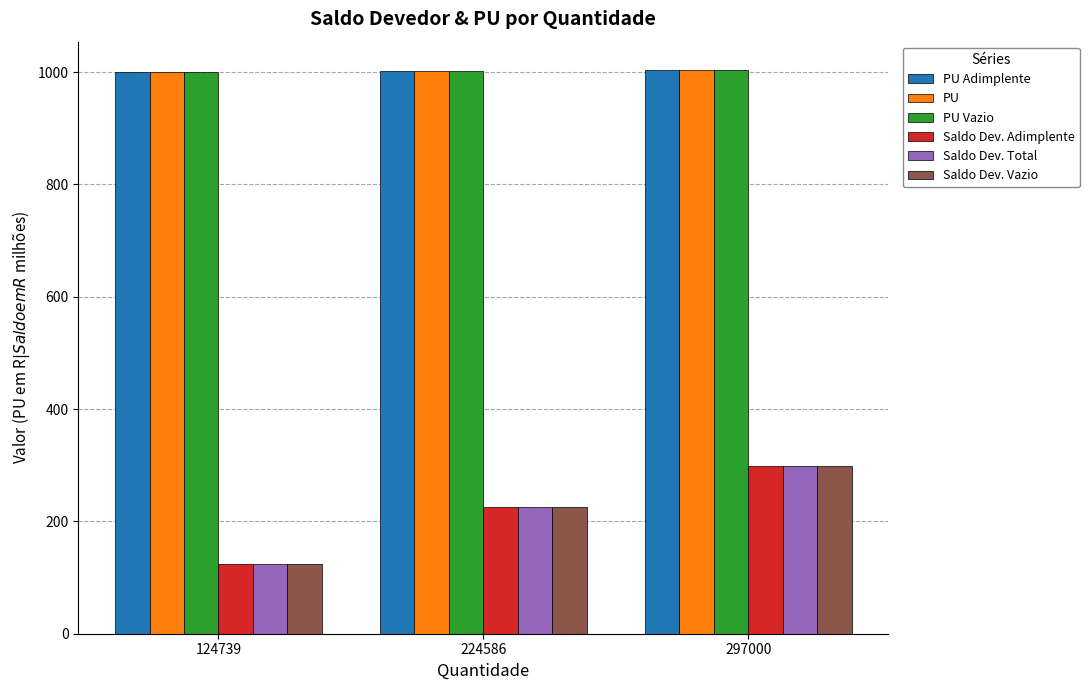

At which label does Saldo Dev. Total first exceed 225?

224586